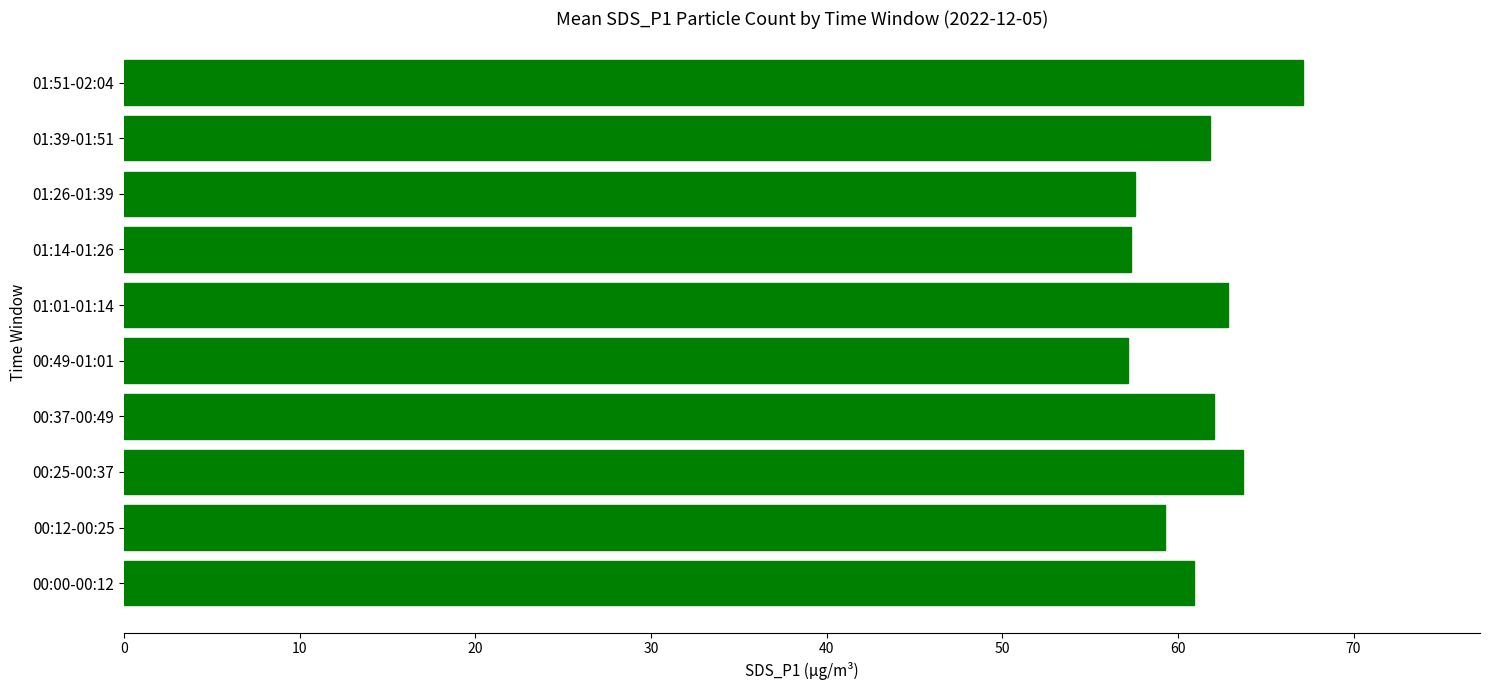

What is the sum of all values?

609.7